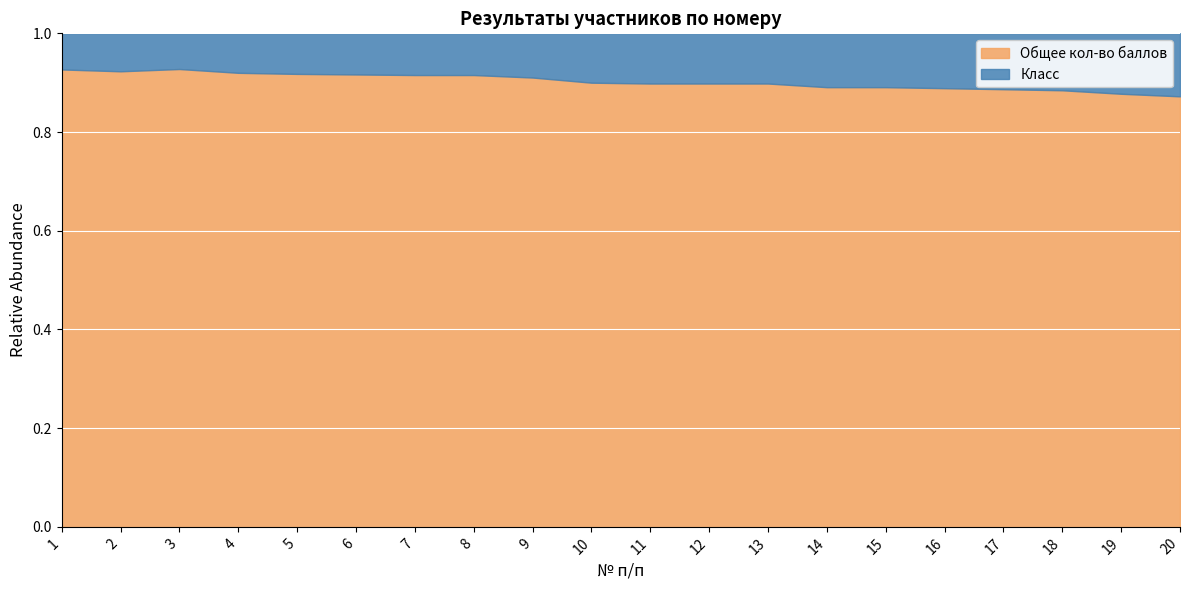

At 8, list the series in order from largest to smallest.

Общее кол-во баллов, Класс